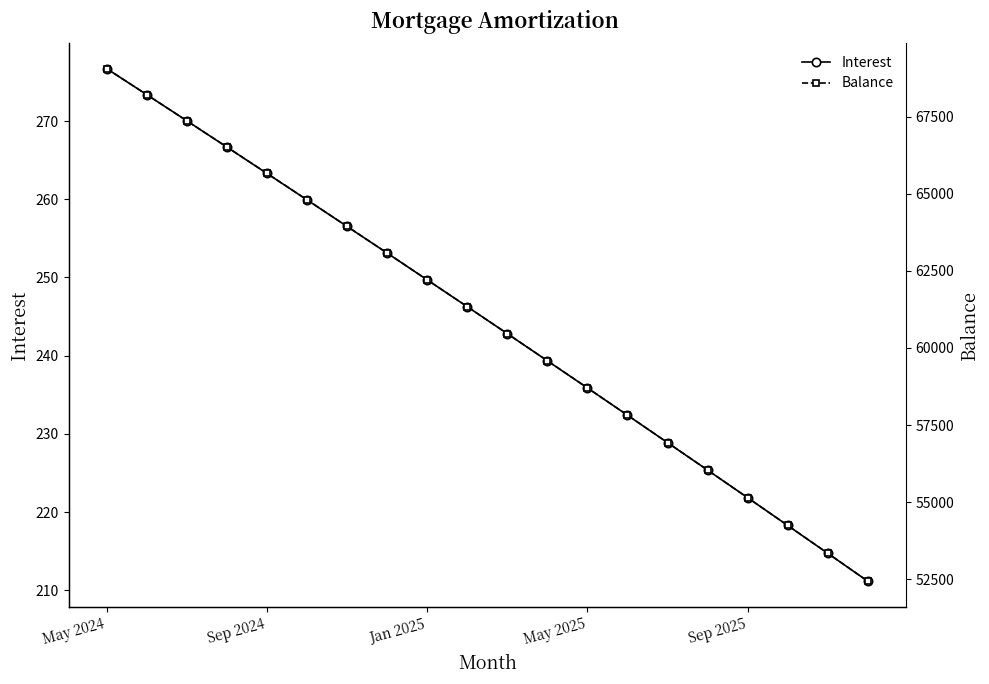

Rank the series by their maximum value, from lowest to highest.

Interest, Balance